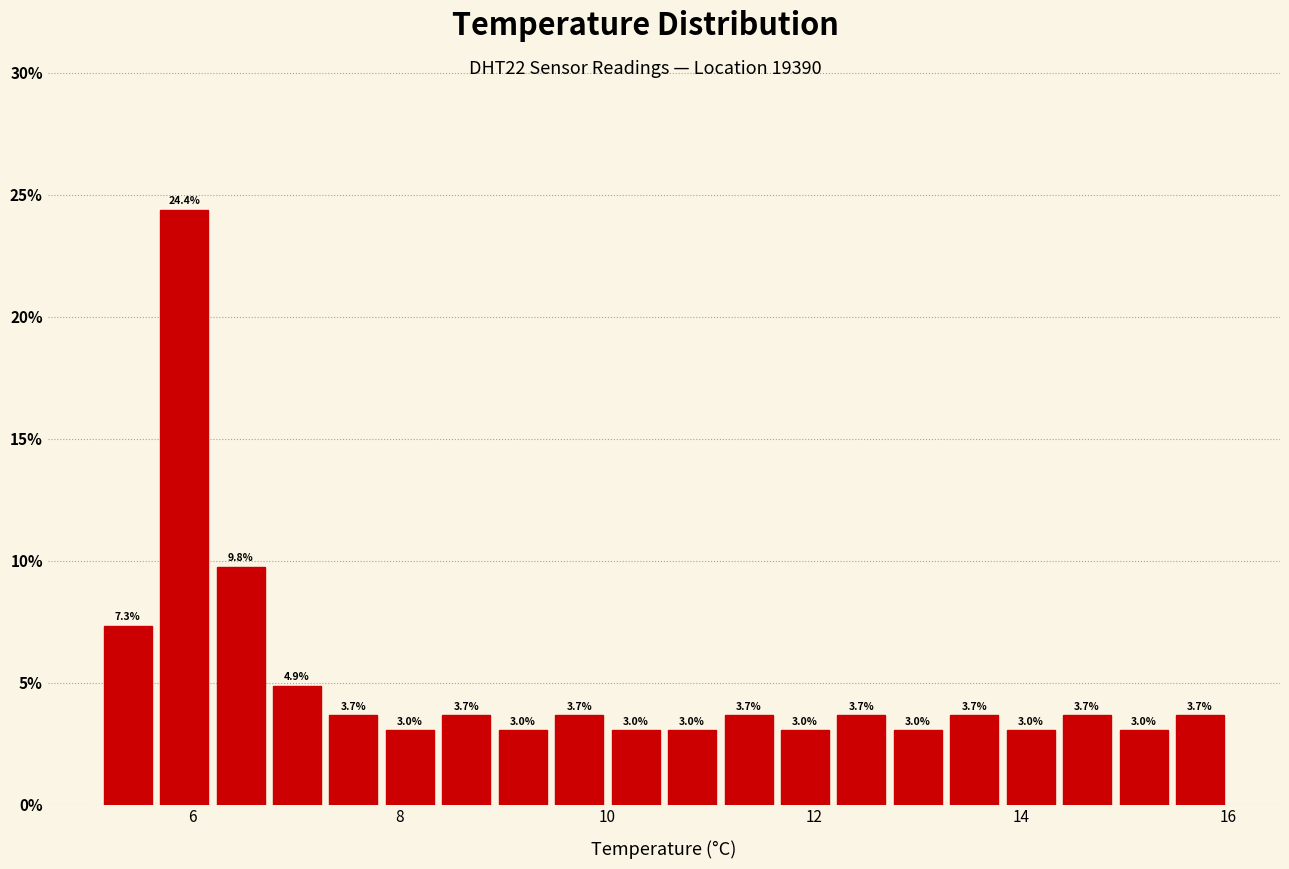

Around what value on the x-axis is the tallest bar? Give the approximate position of its centre, as read against the axis.

6.0